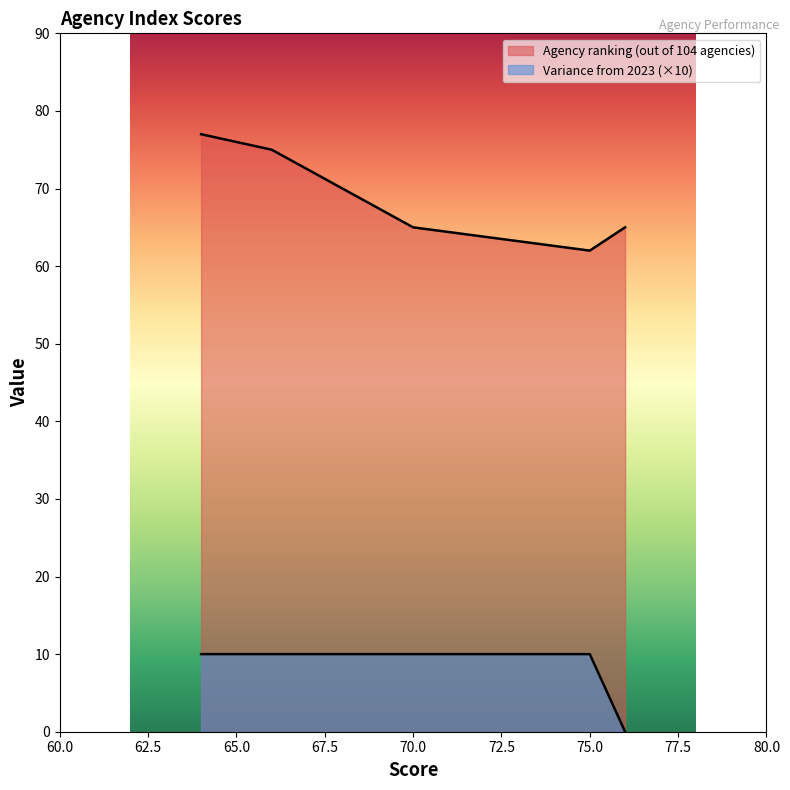

Between Engagement Index and Enabling Innovation Index, which series saw the biggest shift?

Agency ranking (out of 104 agencies)